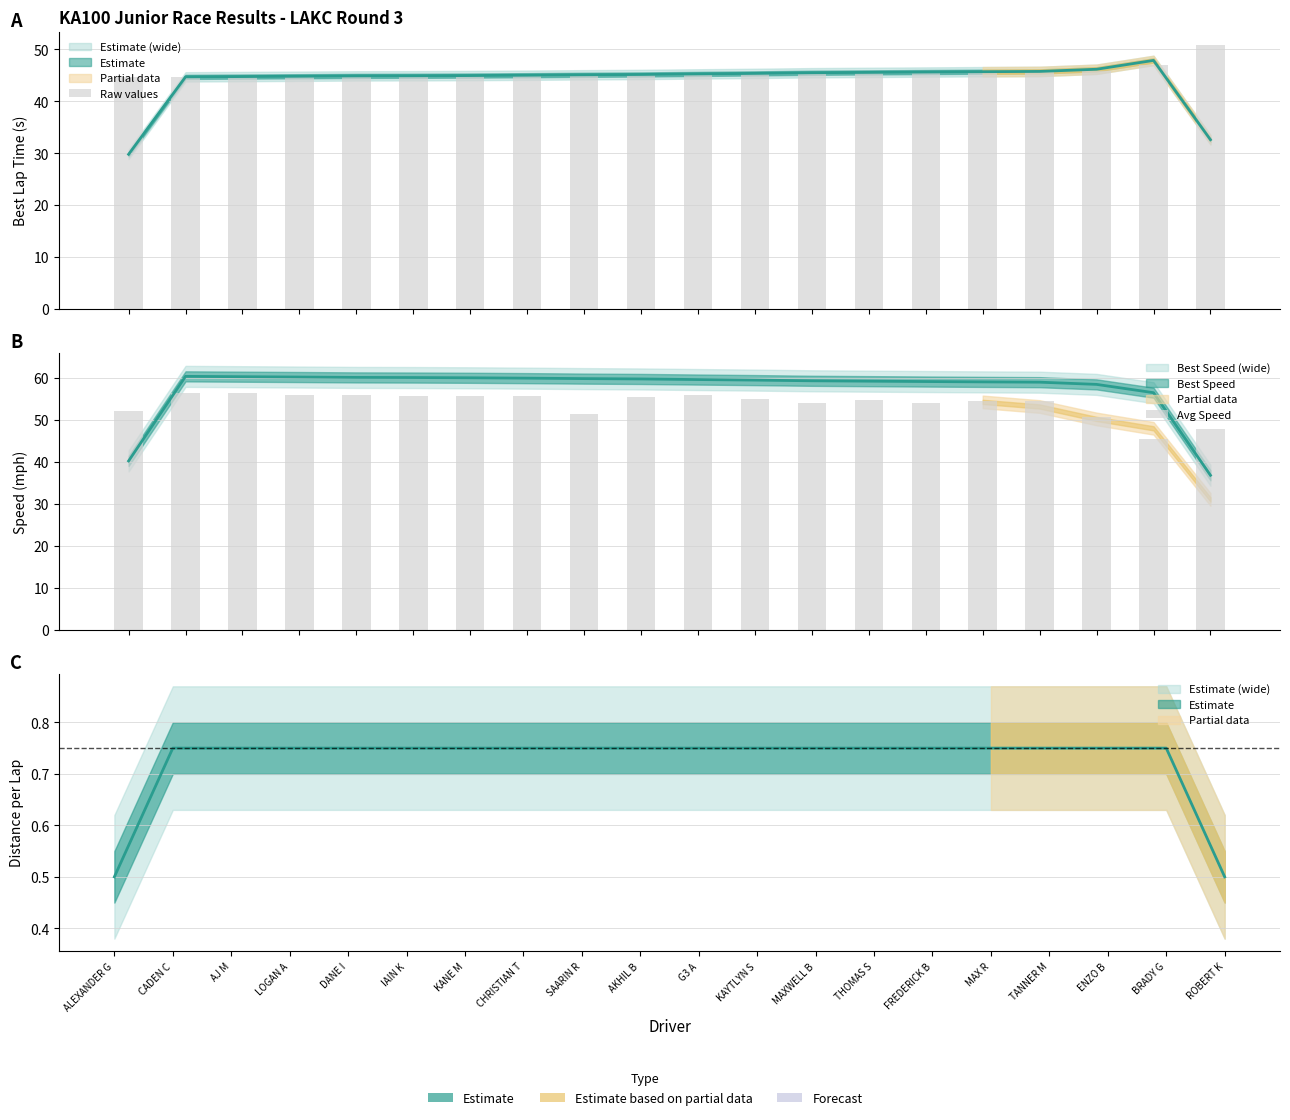

What is the difference between the highest and lowest values at THOMAS S?

9.1